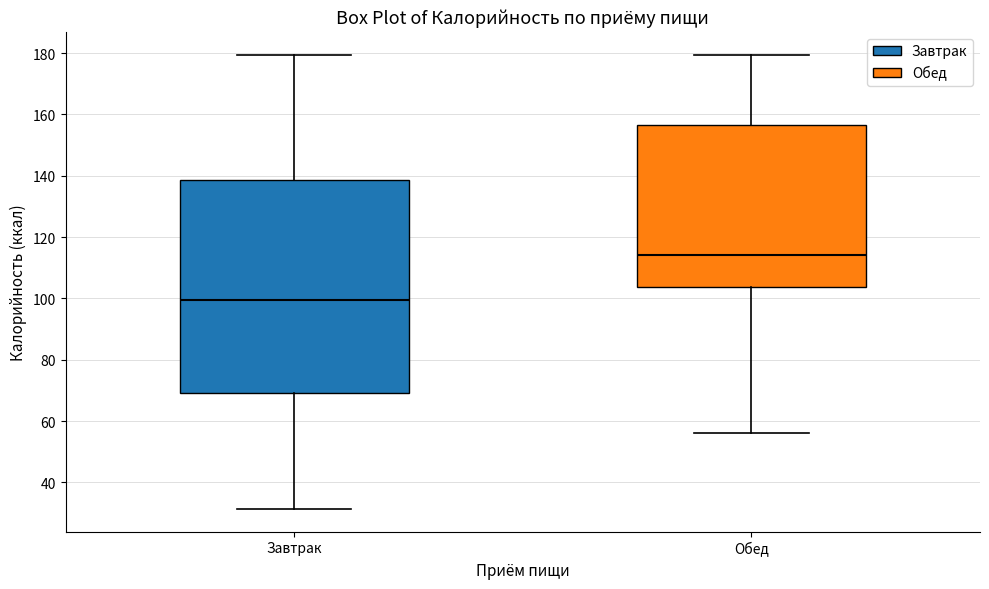

Which box is the tallest, from its lower edge to its upper edge?

Завтрак